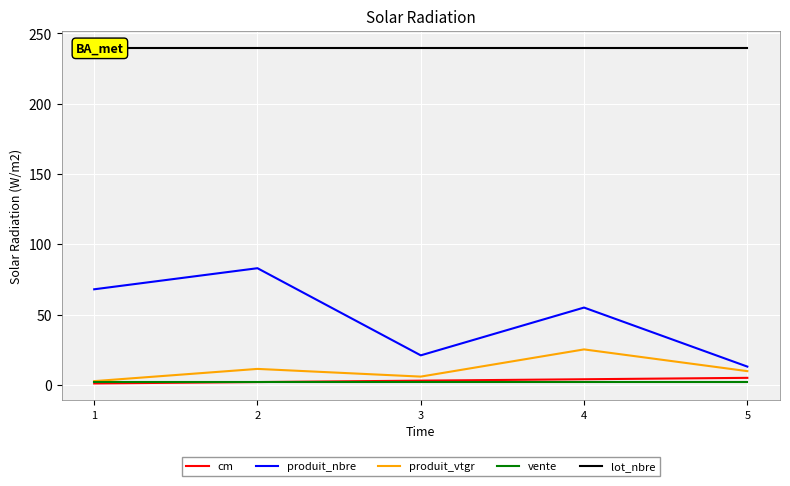

Reading right to left, extract all data points from this chart.

cm: 5=5.0	4=4.0	3=3.0	2=2.0	1=1.0
produit_nbre: 5=13.0	4=55.0	3=21.0	2=83.0	1=68.0
produit_vtgr: 5=9.8	4=25.2	3=5.9	2=11.4	1=2.7
vente: 5=2.0	4=2.0	3=2.0	2=2.0	1=2.0
lot_nbre: 5=240.0	4=240.0	3=240.0	2=240.0	1=240.0